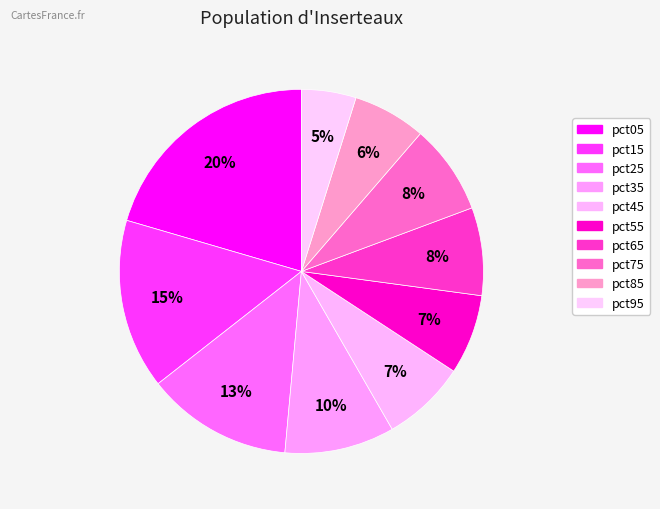

To the nearest percent, what percentage of the pie is pct85?

6%